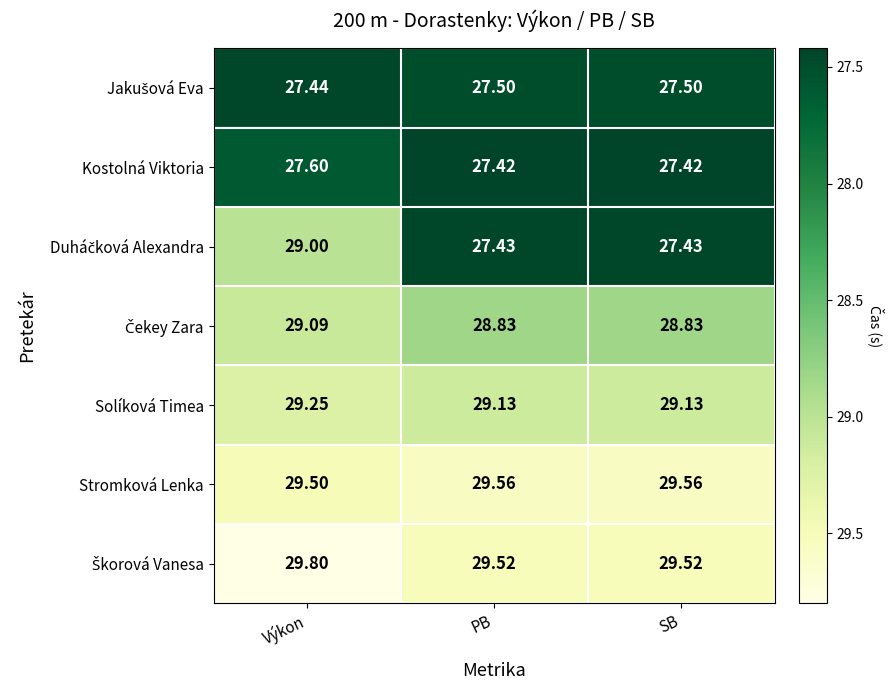

Which category has the highest value across all series?

Výkon